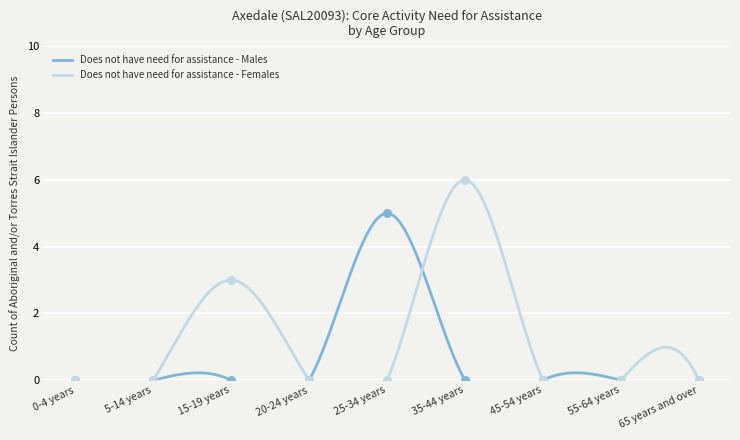

At how many categories does at least one series exceed 5?

1